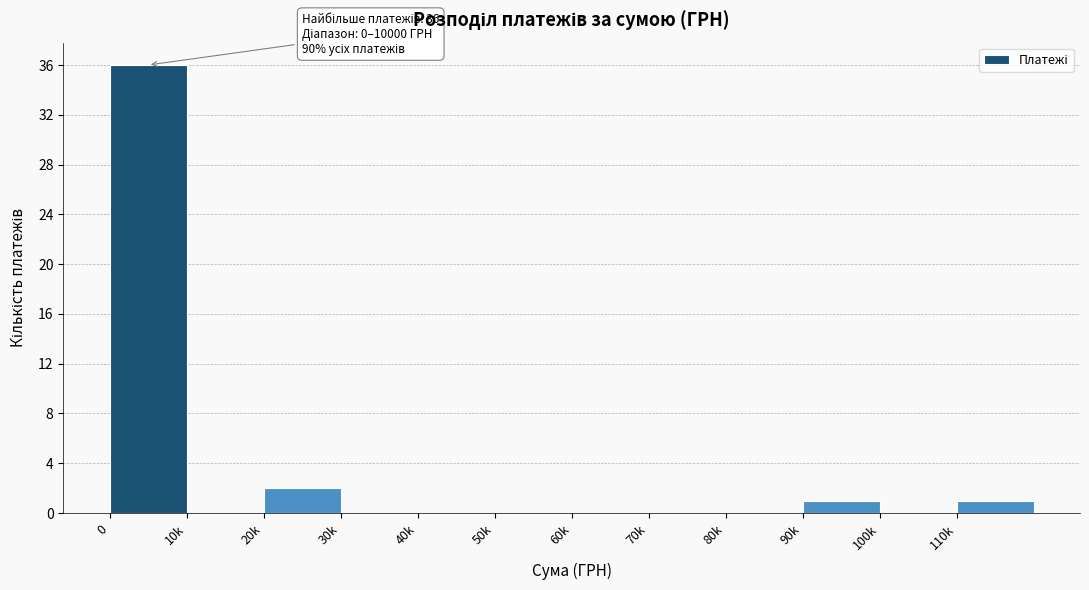

Reading left to right, list all the values displayed in this chart.

0=36	10k=0	20k=2	30k=0	40k=0	50k=0	60k=0	70k=0	80k=0	90k=1	100k=0	110k=1